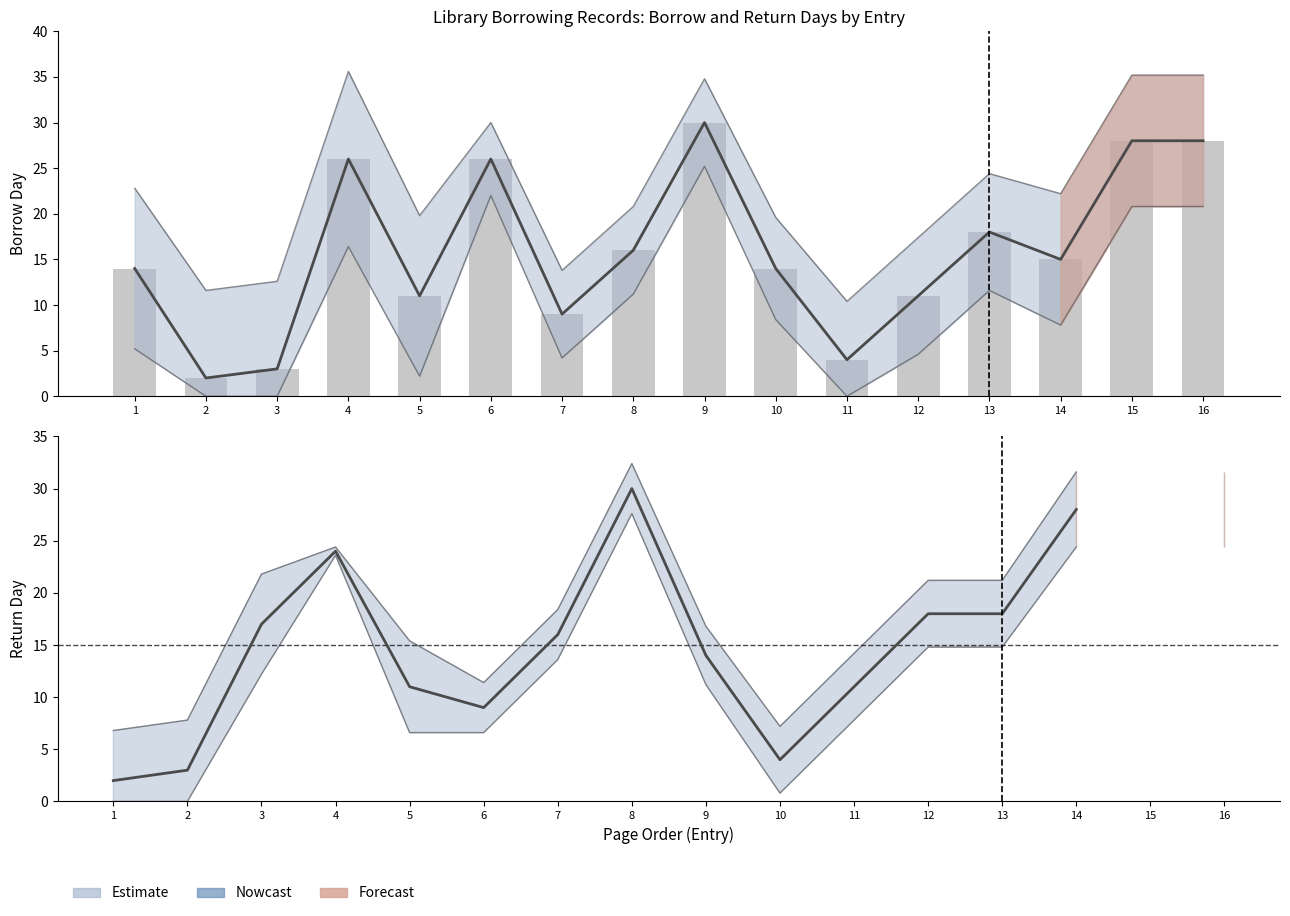

Is it true that Return Day equals 11.0 at 11?

True